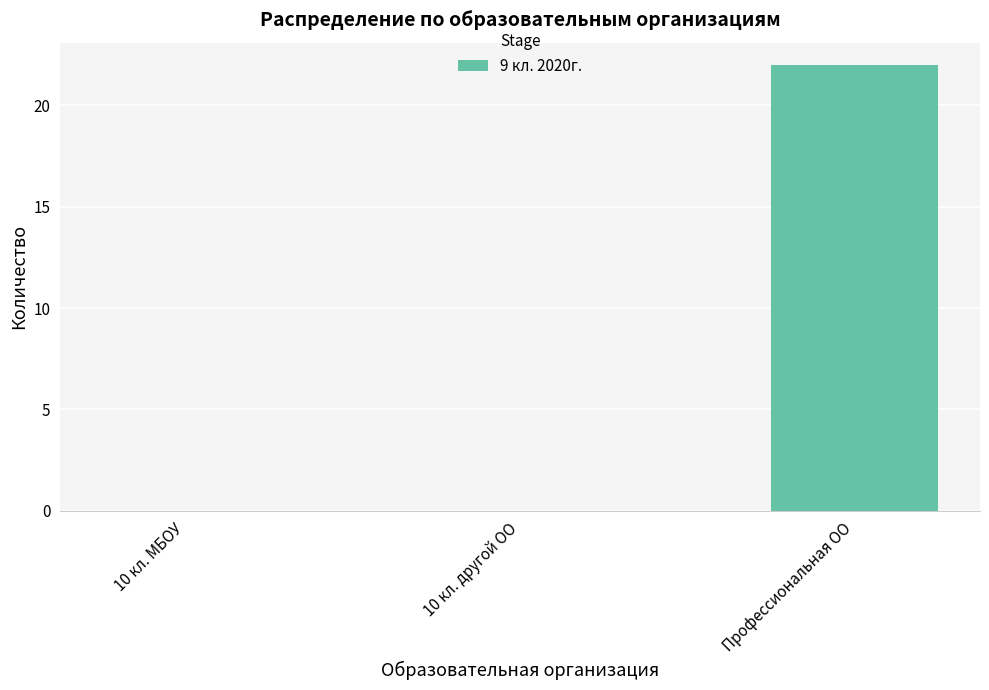

At which category does the chart reach its peak across all series?

Профессиональная ОО